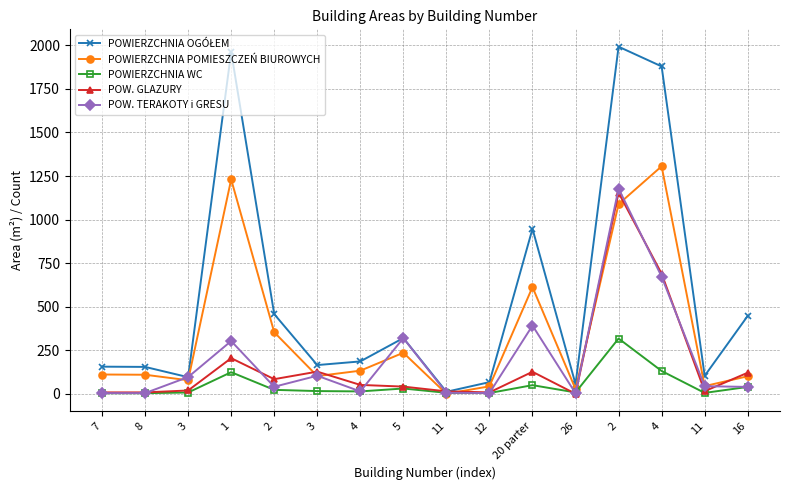

Reading right to left, list all the values displayed in this chart.

POWIERZCHNIA OGÓŁEM: 447.2	103.0	1879.2	1992.3	55.5	947.0	66.9	11.5	319.9	185.8	164.9	457.5	1962.4	95.3	154.4	155.7
POWIERZCHNIA POMIESZCZEŃ BIUROWYCH: 100.7	44.1	1305.9	1088.7	27.1	612.6	42.9	0.0	235.6	132.6	101.6	353.2	1230.5	77.8	109.3	110.7
POWIERZCHNIA WC: 39.6	5.1	131.0	317.2	7.7	49.5	4.4	5.7	30.4	13.7	15.7	22.6	124.0	7.4	3.6	3.6
POW. GLAZURY: 121.0	15.0	689.3	1154.0	0.0	126.3	8.0	14.0	41.3	51.0	127.2	84.0	204.5	19.0	8.0	8.0
POW. TERAKOTY i GRESU: 39.5	43.6	672.5	1178.1	3.1	391.6	4.4	5.7	319.9	13.7	103.7	40.4	302.8	96.0	4.0	4.0